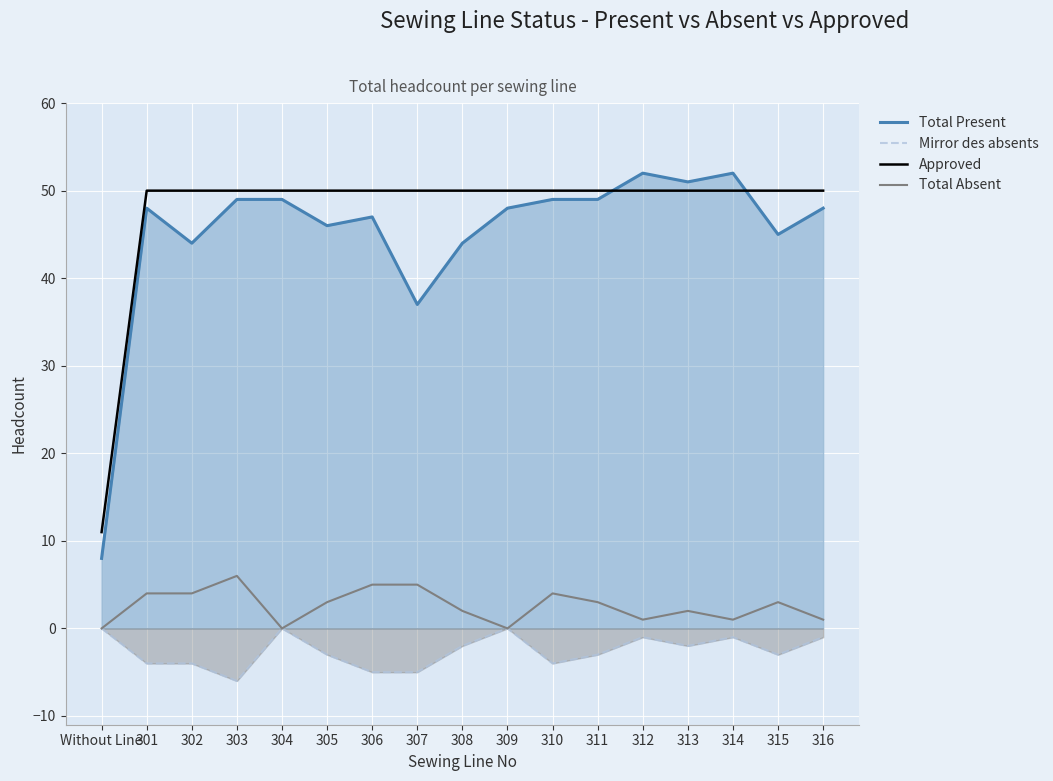

What position from the right is 304?

13